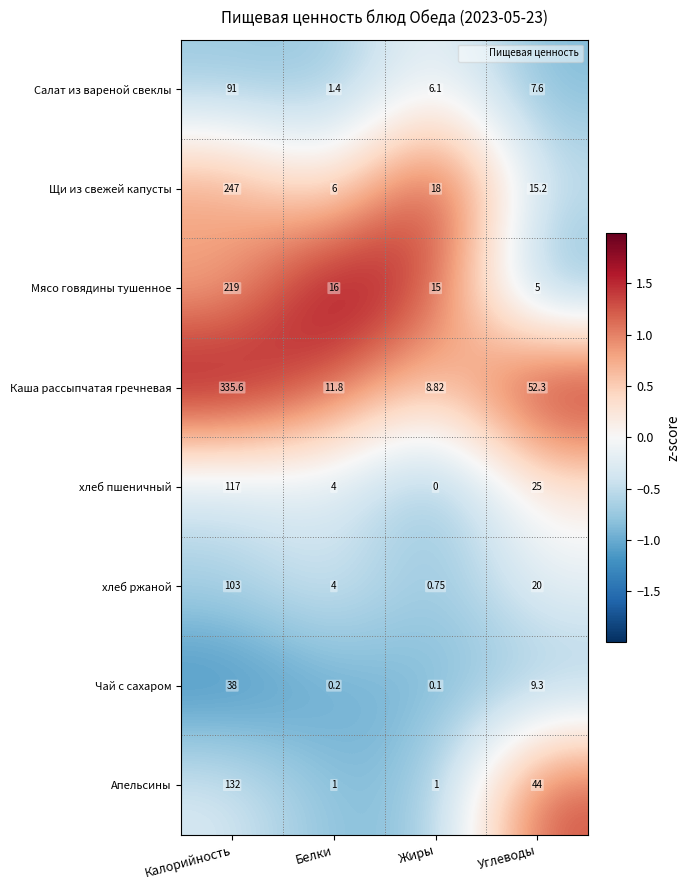

At which label does Щи из свежей капусты first exceed 18?

Калорийность